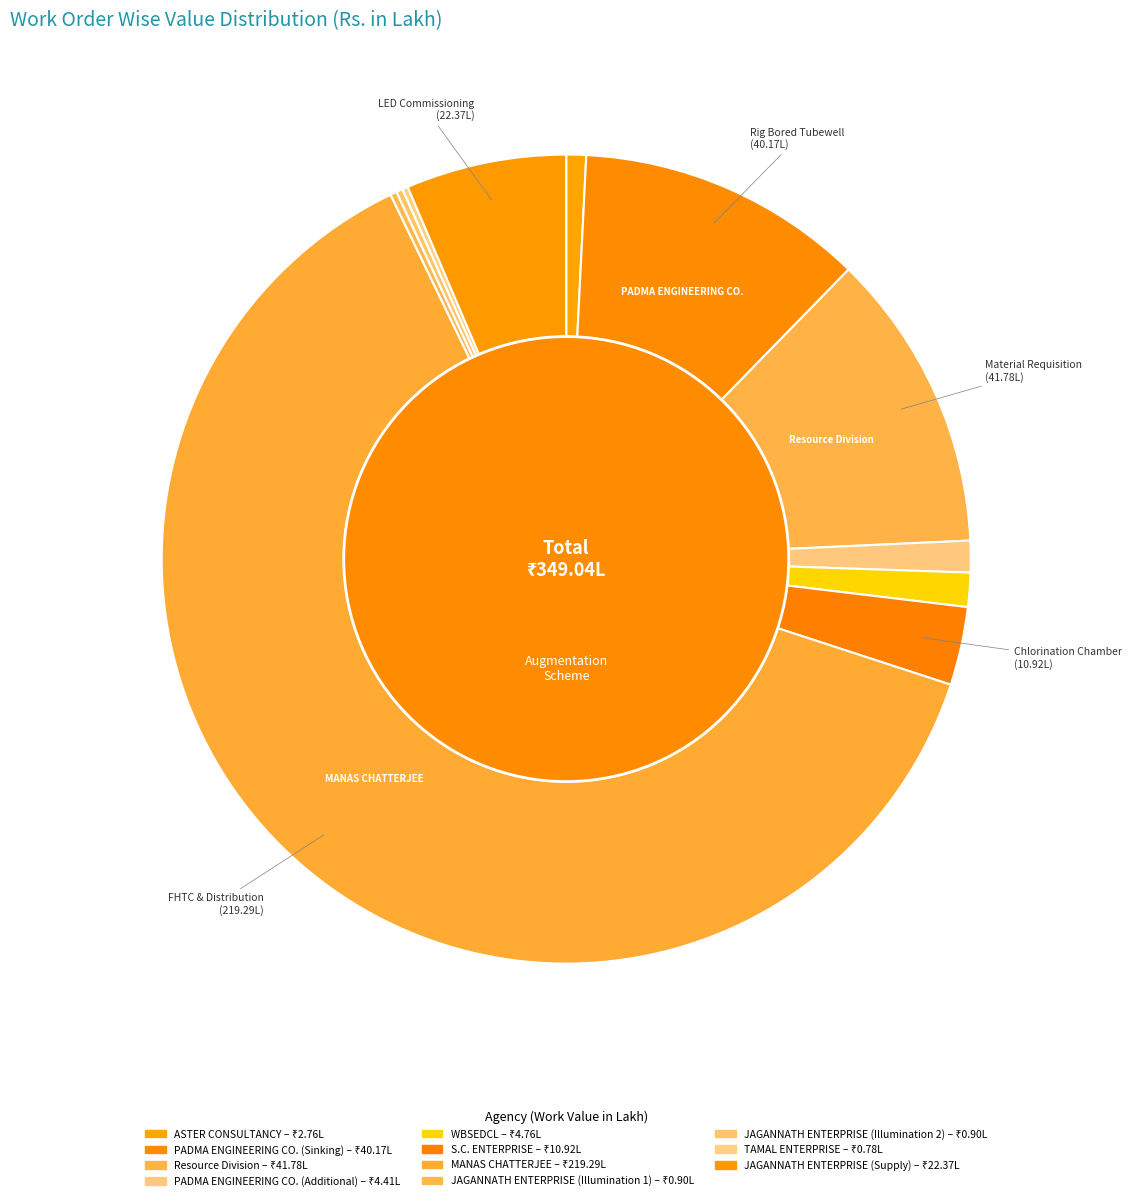

What percentage is the JAGANNATH ENTERPRISE (Supply) slice, to the nearest percent?

6%